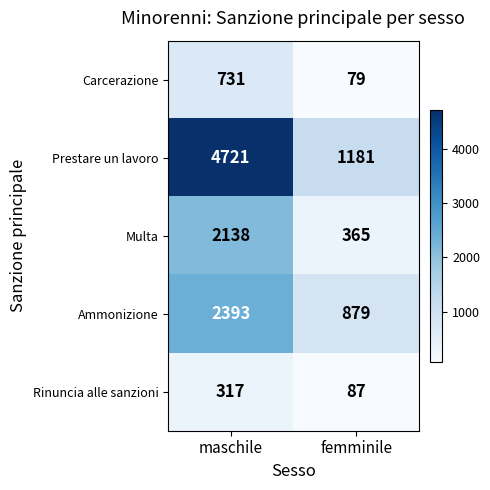

The value of Rinuncia alle sanzioni at maschile is 317. True or false?

True